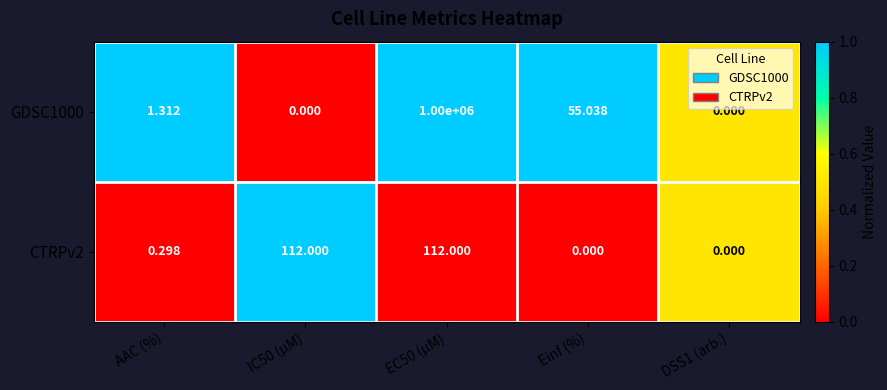

List the series in order of their overall mean, lowest first.

CTRPv2, GDSC1000